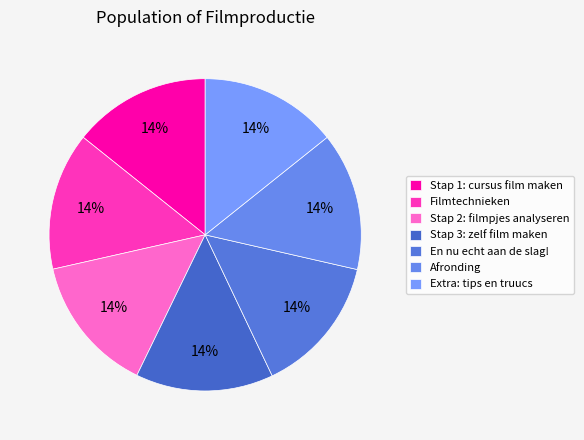

To the nearest percent, what is the average slice percentage?

14%